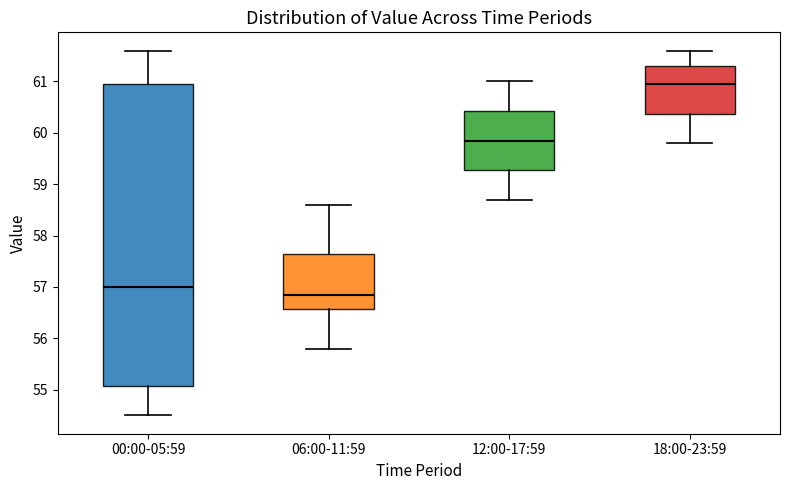

Reading left to right, transcribe this box plot: for each box, give where its median line is, the range the box spans, and where its two whiskers end, as read against the y-axis. The values are not printed on the chart, so give them approximately, as read against the axis.

00:00-05:59: median 57.0, box 55.1 to 61.0, whiskers 54.5 to 61.6
06:00-11:59: median 56.9, box 56.6 to 57.7, whiskers 55.8 to 58.6
12:00-17:59: median 59.9, box 59.3 to 60.4, whiskers 58.7 to 61.0
18:00-23:59: median 61.0, box 60.4 to 61.3, whiskers 59.8 to 61.6